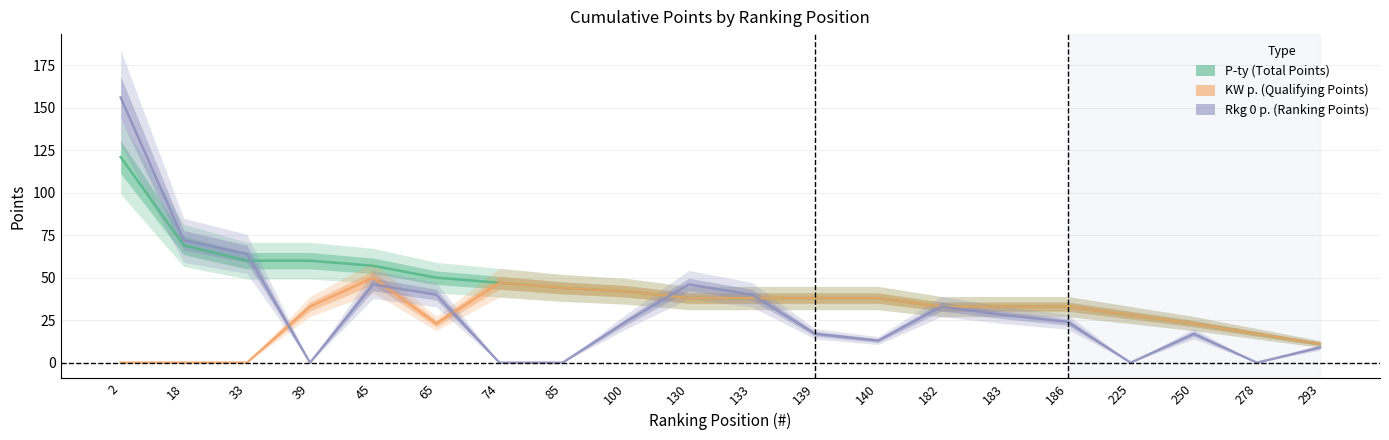

What is the difference between the Rkg 0 p. values at 100 and 39?

24